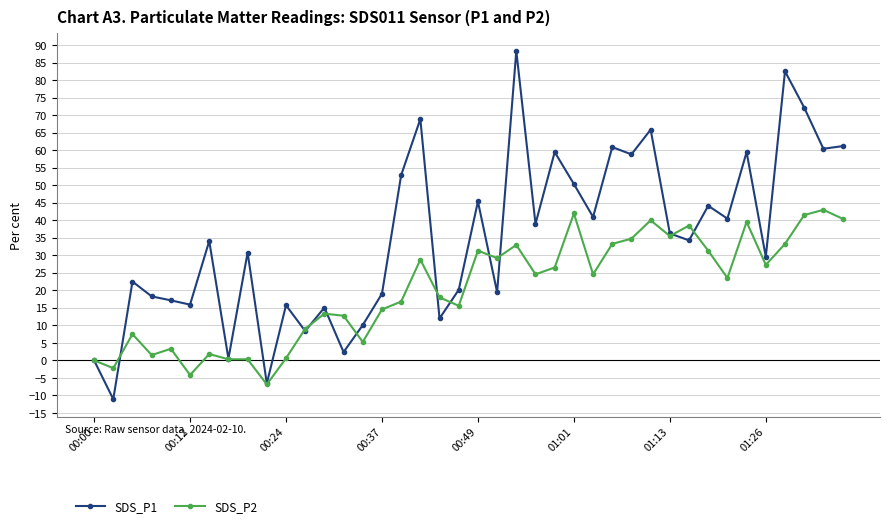

What is the value of the SDS_P1 point at the 31st from the left?

36.2